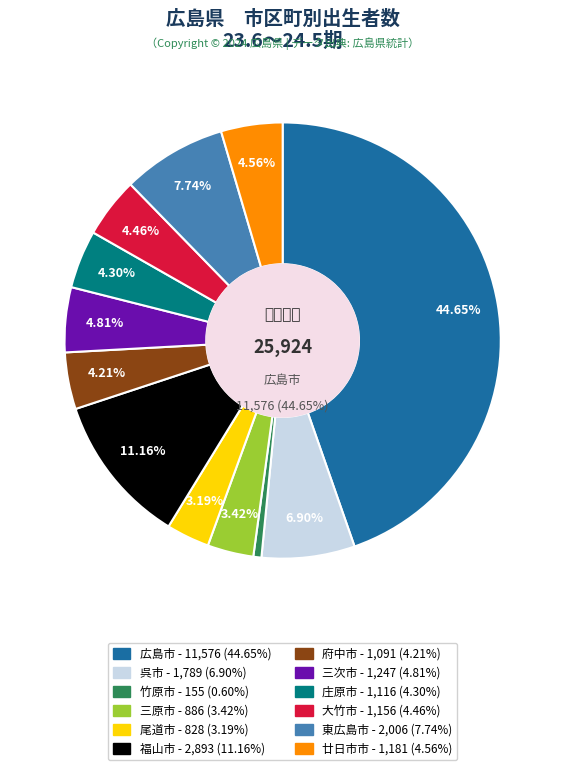

Is 広島市 the majority of the pie?

No